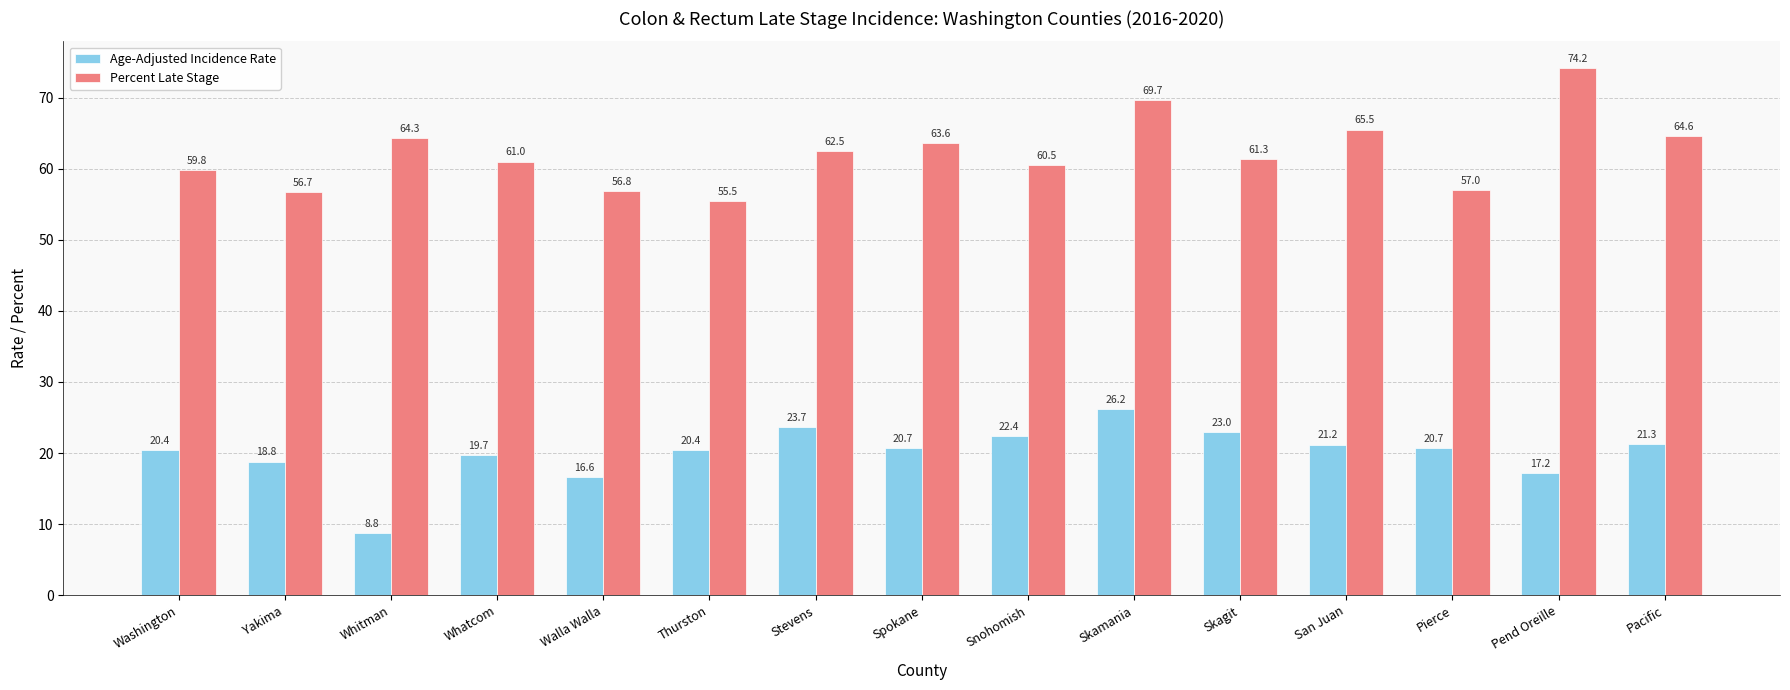

What is the total value across all series at Yakima?

75.5